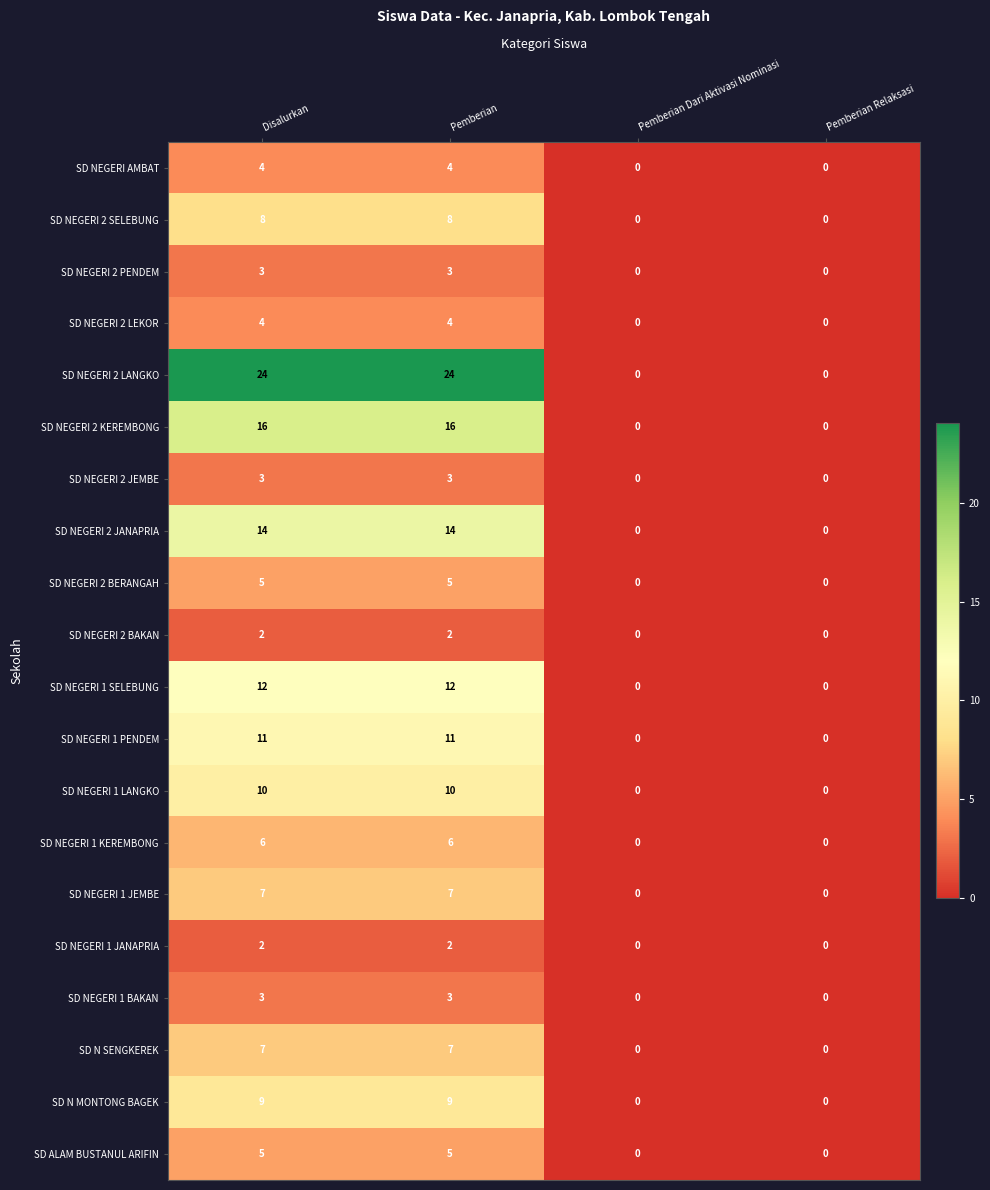

What is the difference between the maximum and minimum values in the SD NEGERI 2 BERANGAH series?

5